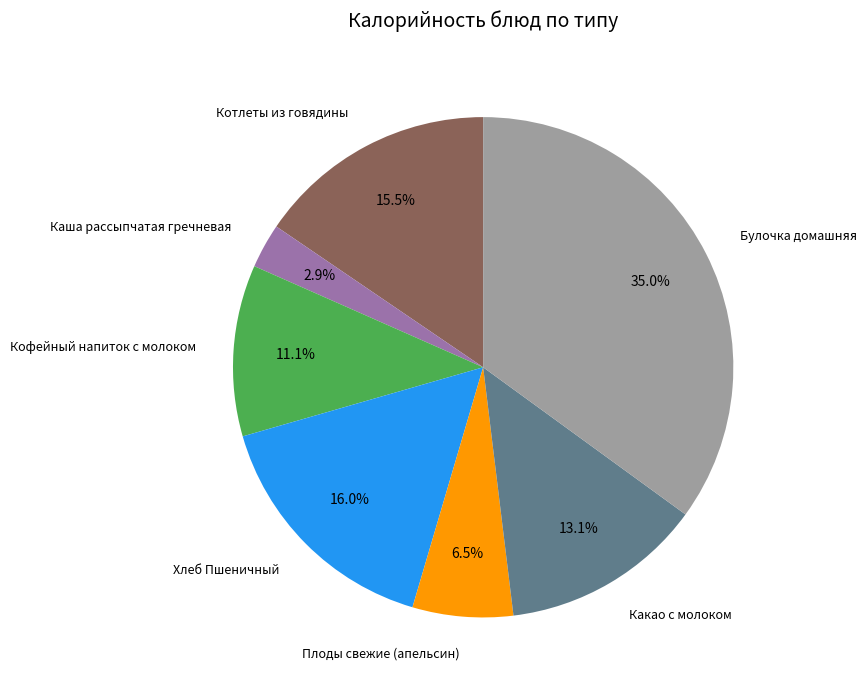

How many segments does this pie chart have?

7